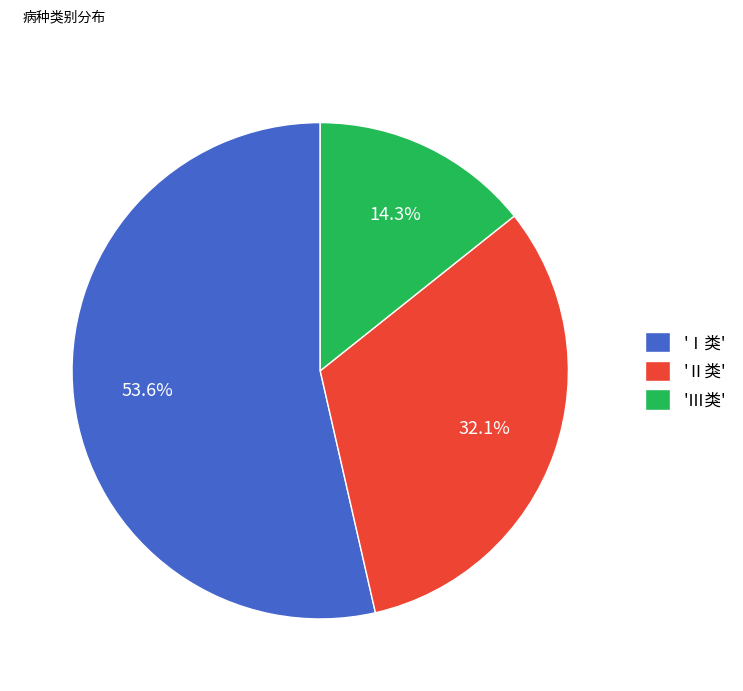

Does any single category account for the majority?

Yes